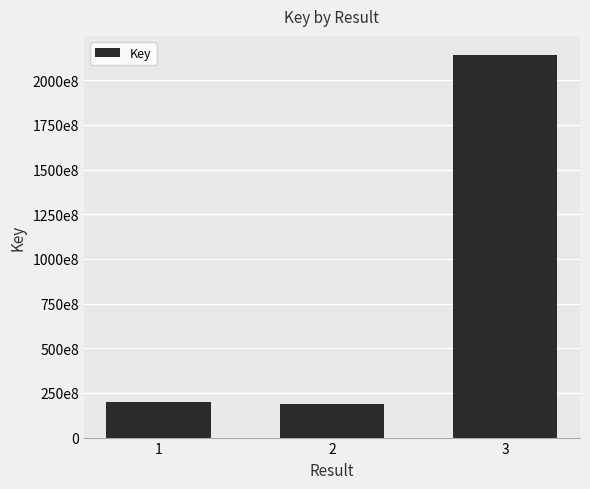

What is the difference between the maximum and minimum values?

1952402923